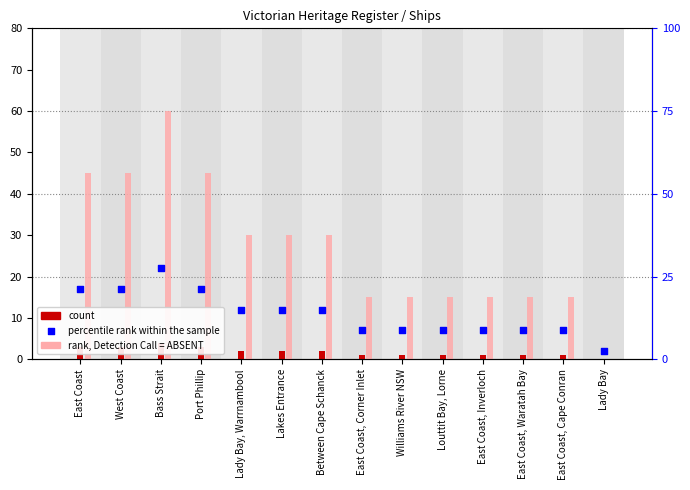

At which category is the sum across all series the highest?

Bass Strait